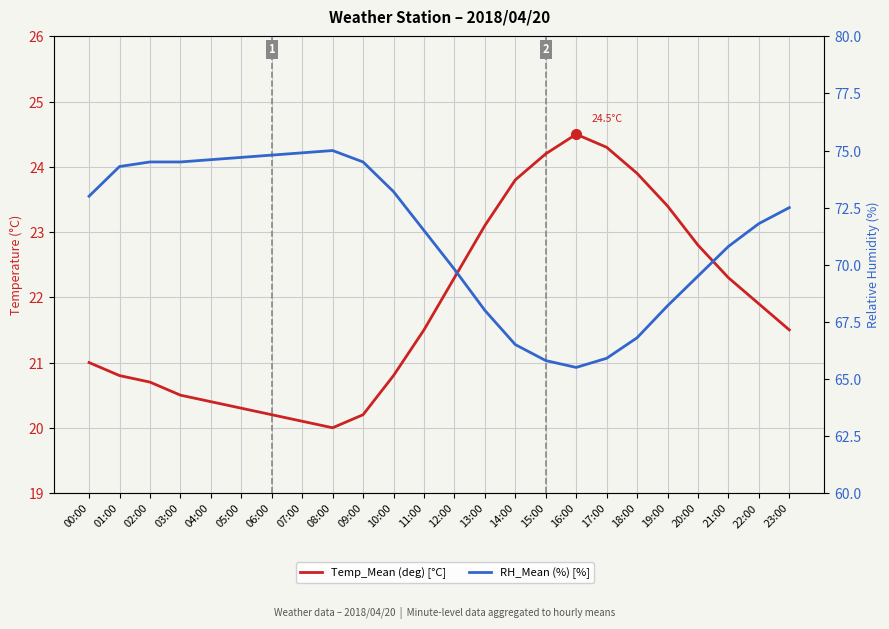

Where does the Temp_Mean (deg) [°C] series first go above 21?

11:00